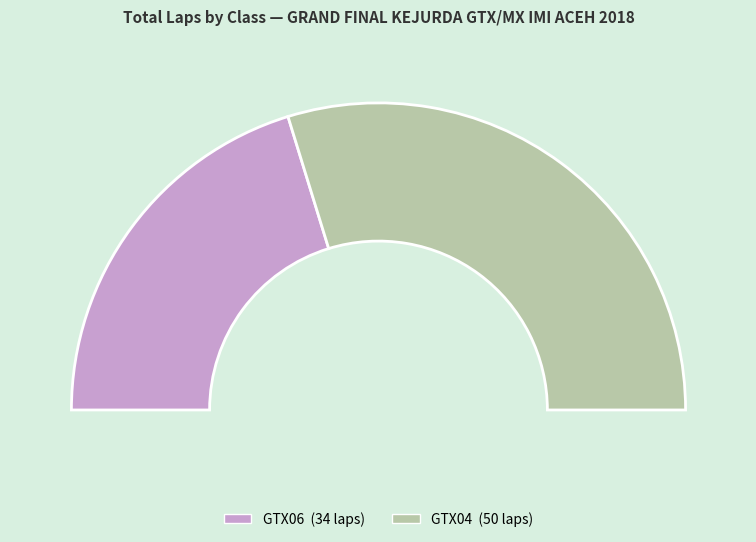

To the nearest percent, what portion does GTX06 represent?

40%